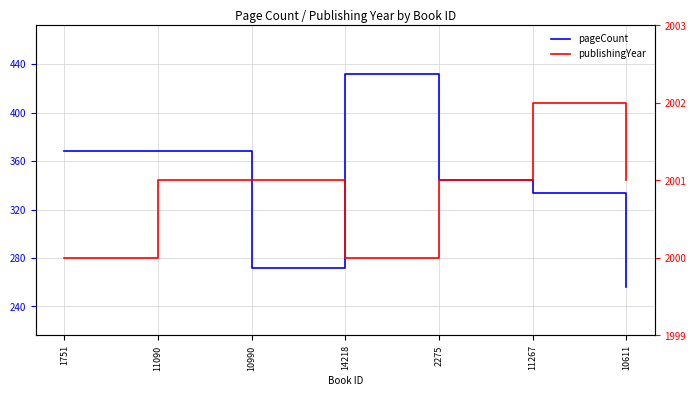

In pageCount, how many points are higher than both neighbors (excluding endpoints)?

1